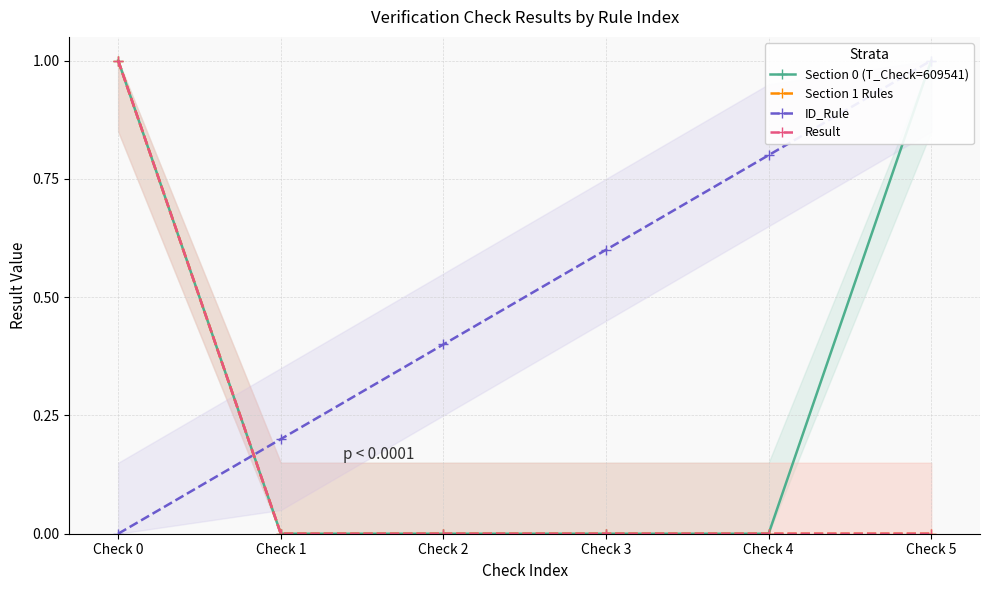

Count the Section 1 Rules values in the range 0 to 1.

6